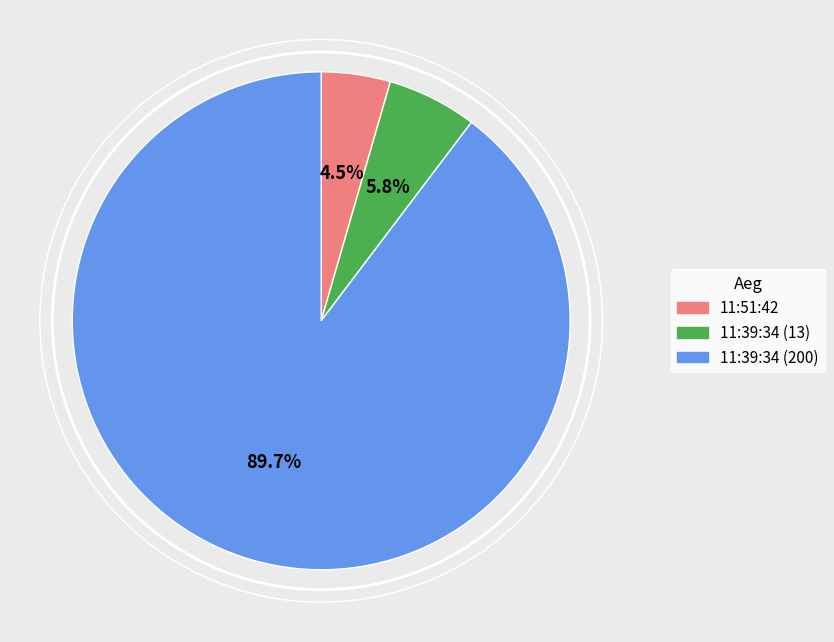

Between 11:39:34 (200) and 11:39:34 (13), which is larger?

11:39:34 (200)